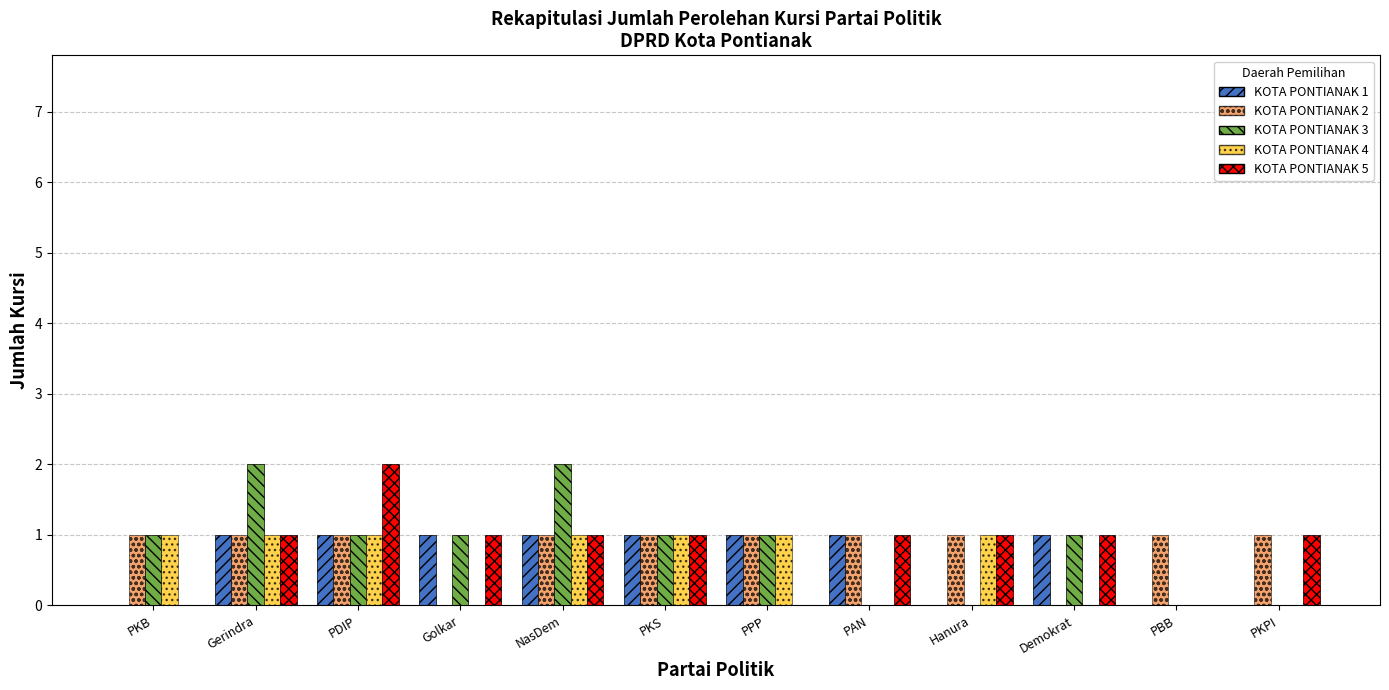

Is the value of KOTA PONTIANAK 2 at PPP greater than the value of KOTA PONTIANAK 4 at PKPI?

Yes